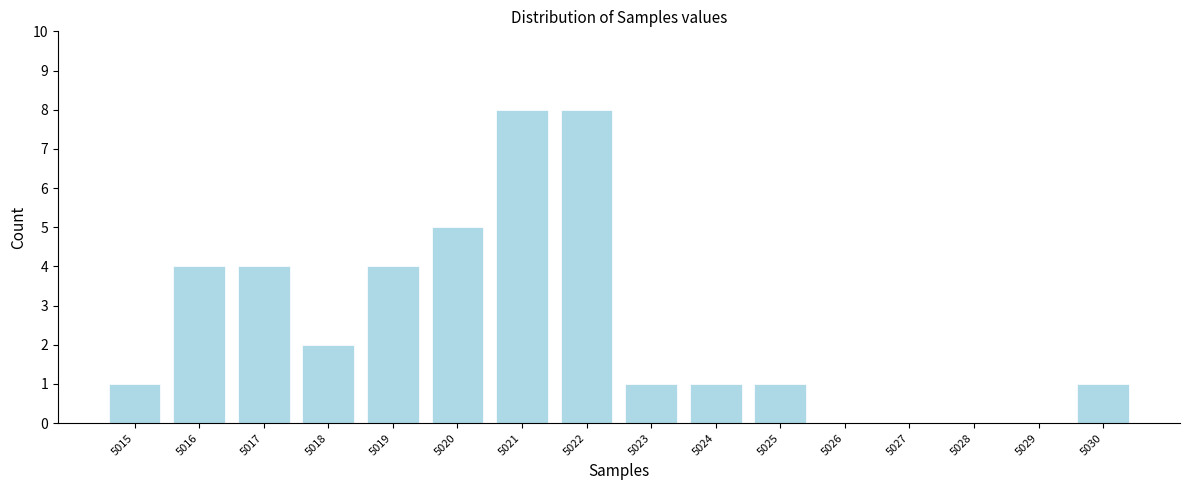

Reading left to right, transcribe all the data shown in this chart.

5015=1	5016=4	5017=4	5018=2	5019=4	5020=5	5021=8	5022=8	5023=1	5024=1	5025=1	5026=0	5027=0	5028=0	5029=0	5030=1